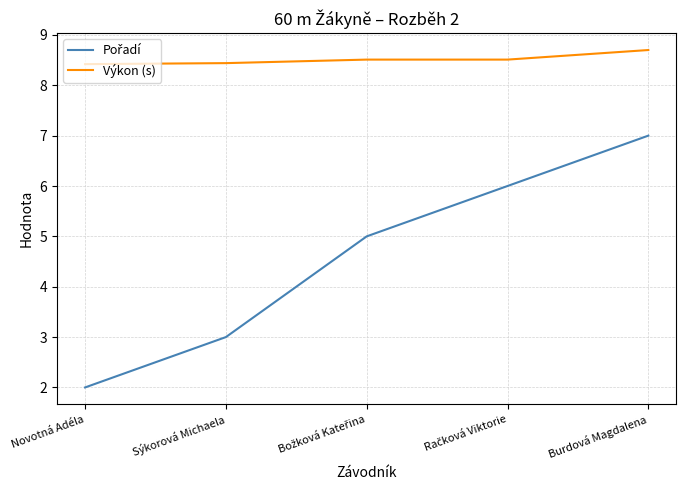

What is the difference between the highest and lowest values at Burdová Magdalena?

1.7